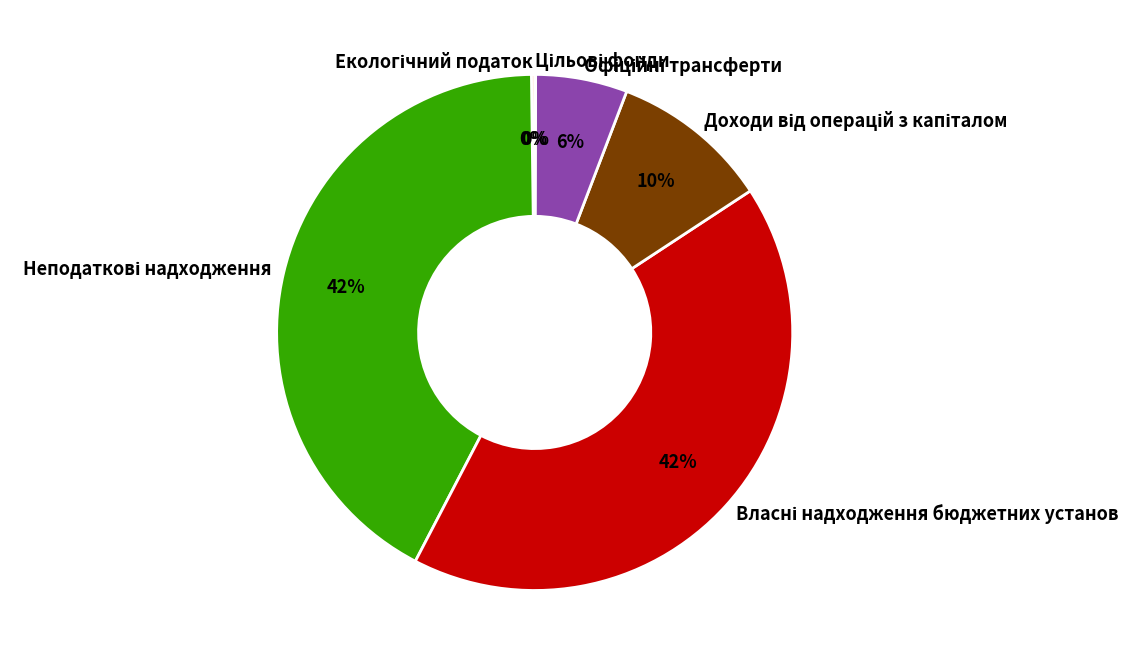

To the nearest percent, what is the difference between the largest and smallest slice percentages?

42%